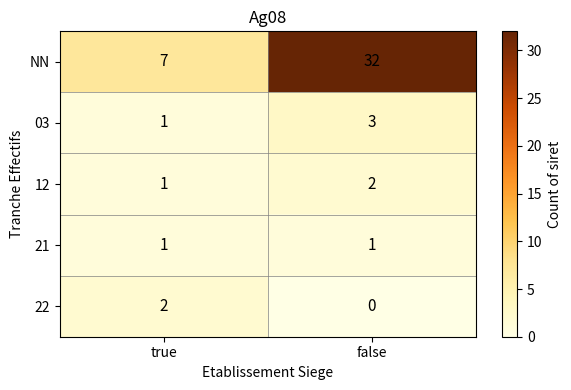

Between true and false, which series saw the biggest shift?

NN